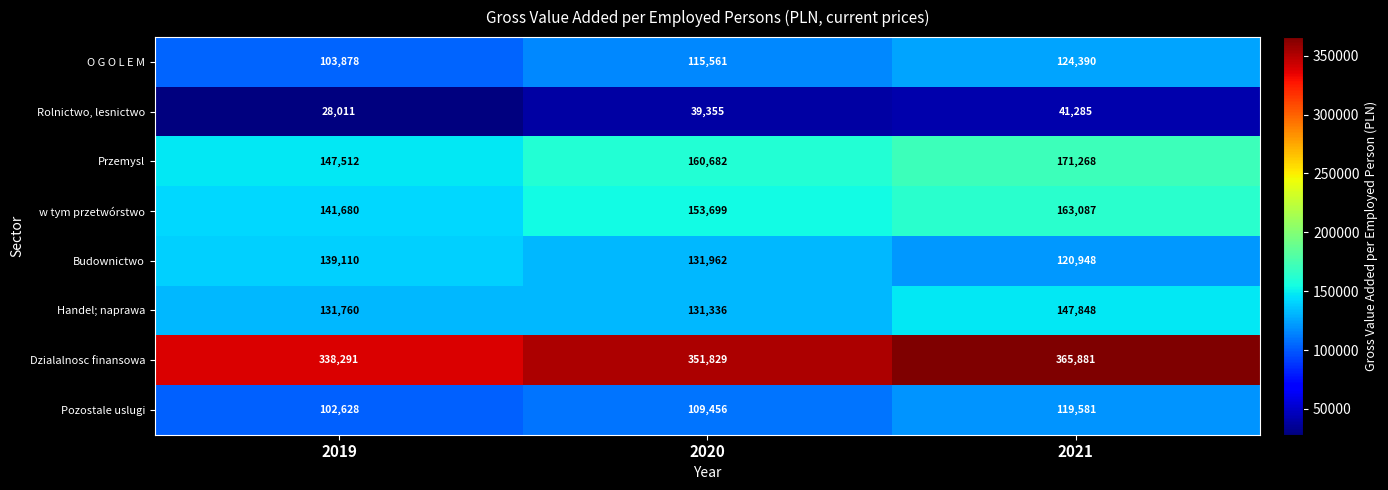

At which label is Handel; naprawa closest to 139592?

2019